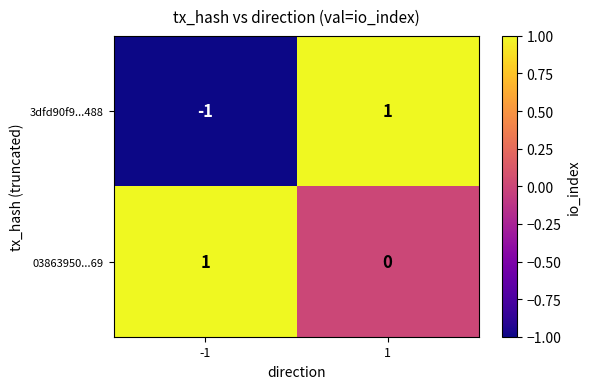

Which series has the largest total across all categories?

03863950...69